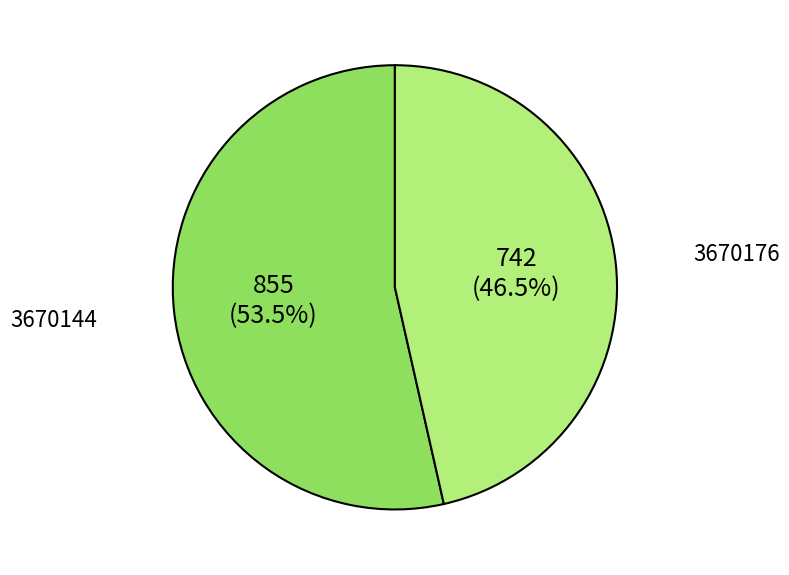

Approximately how many times larger is the value at 3670176 compared to 3670144?

0.9